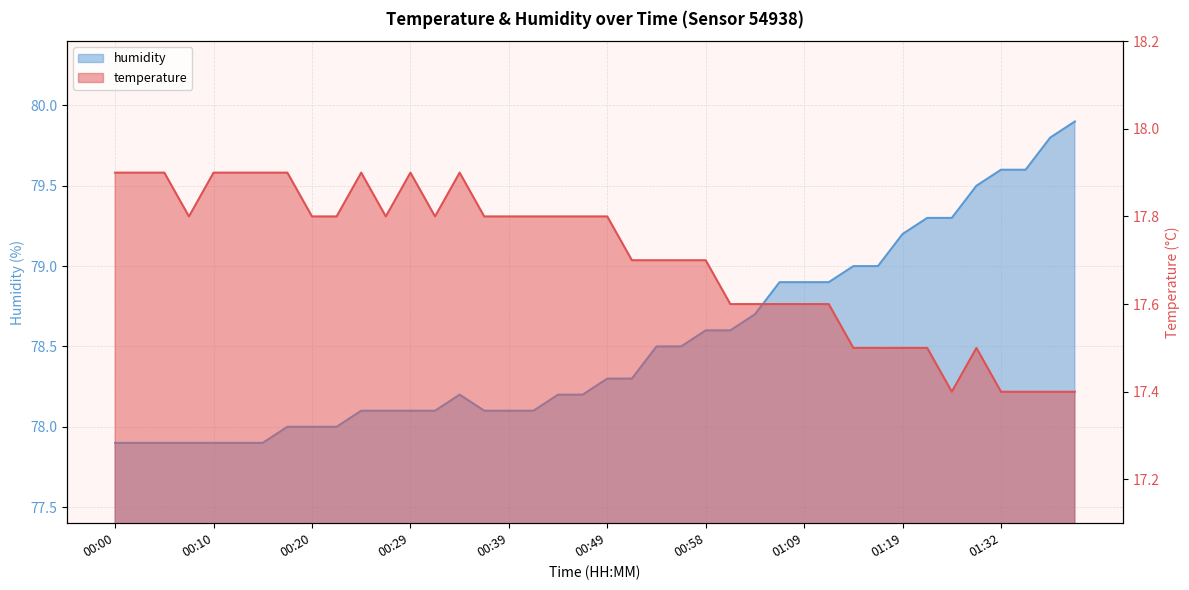

Which series has the largest total across all categories?

humidity